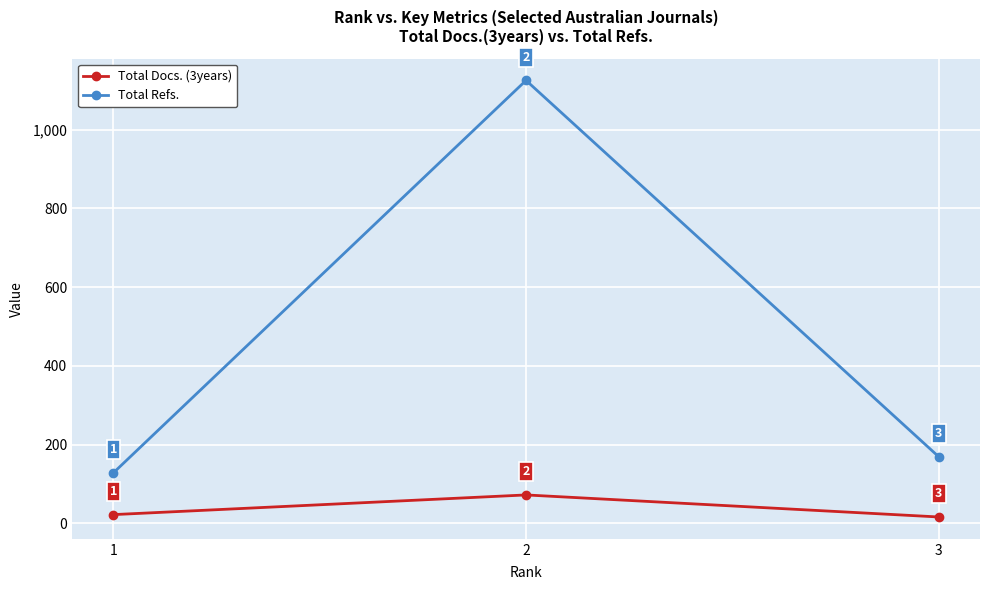

Does the chart have visible grid lines?

Yes